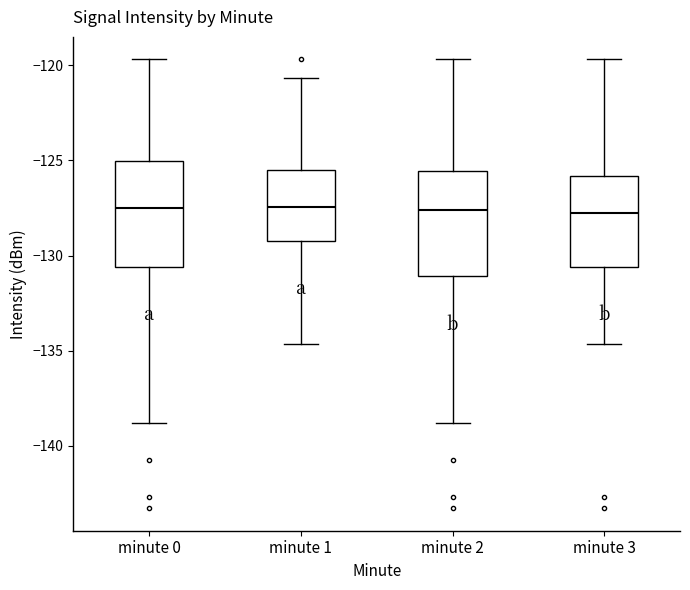

Where does the upper whisker of the box for minute 2 end on the y-axis? The values are not printed on the chart, so give them approximately, as read against the axis.

-119.5